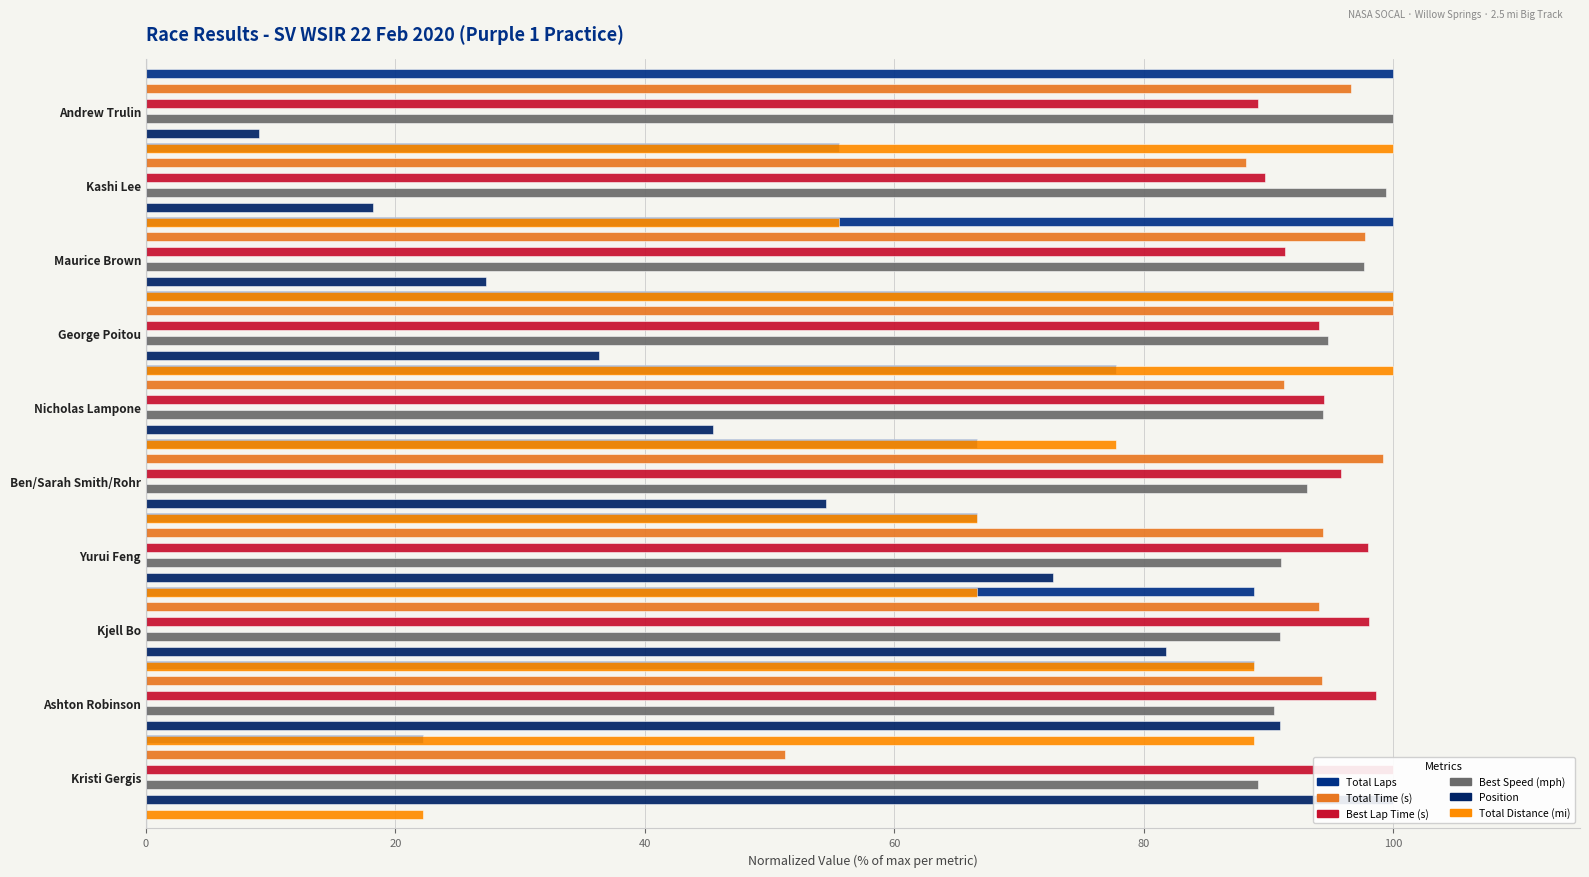

What is the difference between the maximum and second lowest values in the Total Laps series?

44.4